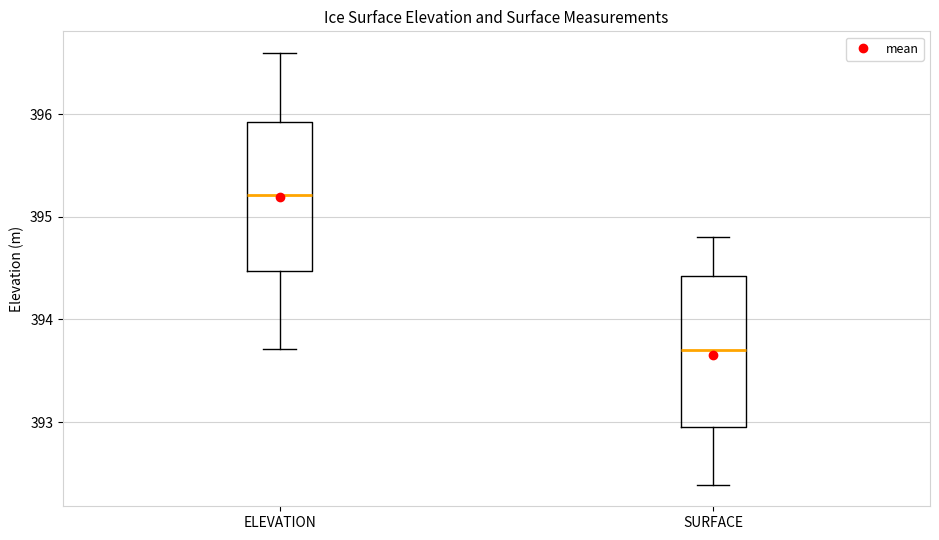

Where is the lower edge of the box for SURFACE on the y-axis? The values are not printed on the chart, so give them approximately, as read against the axis.

392.9